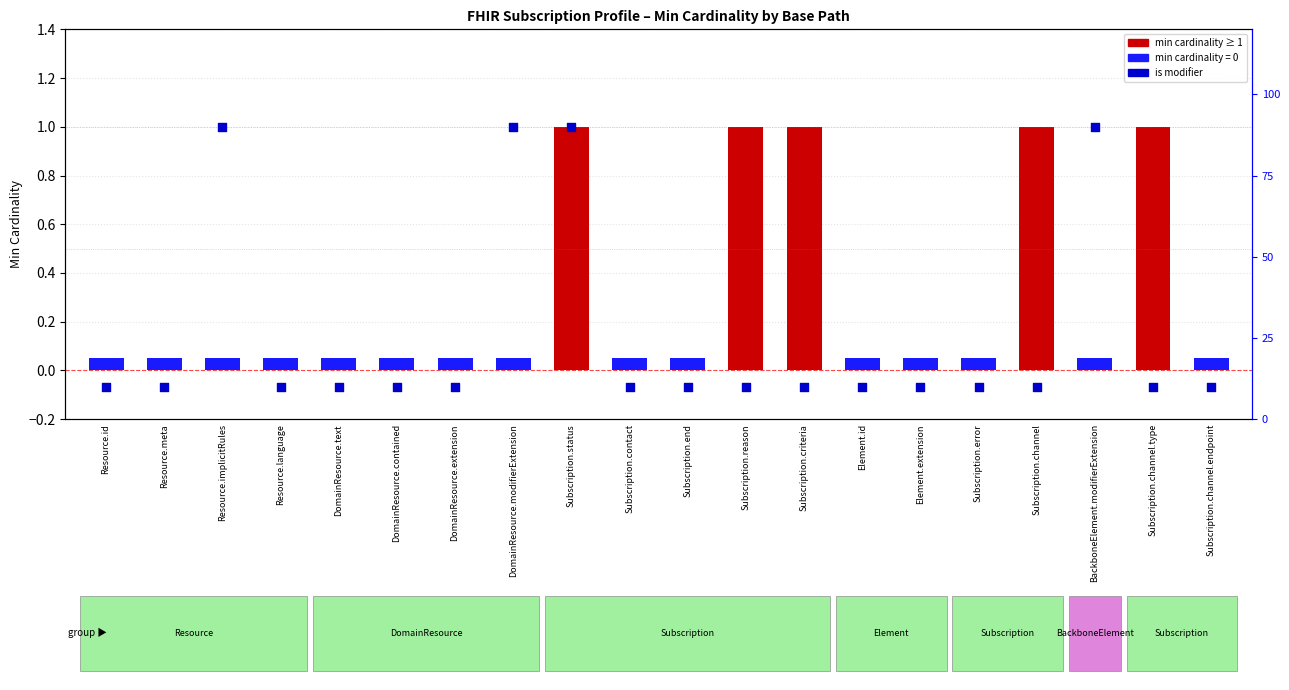

At how many categories does at least one series exceed 0?

20